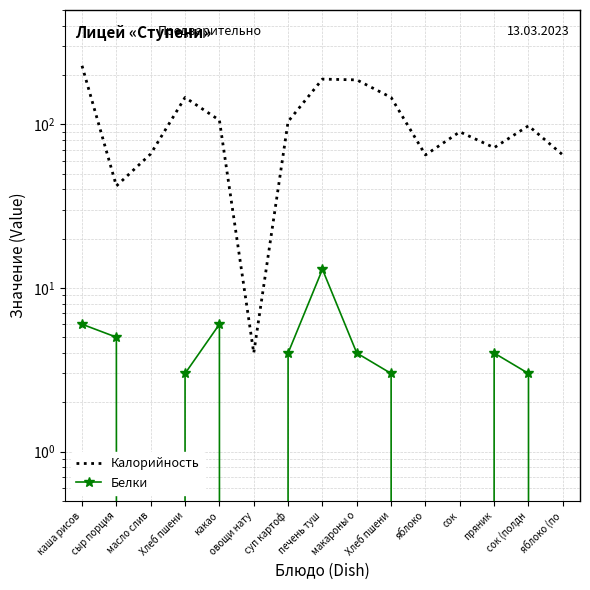

True or false: Белки and Калорийность cross at least once.

False